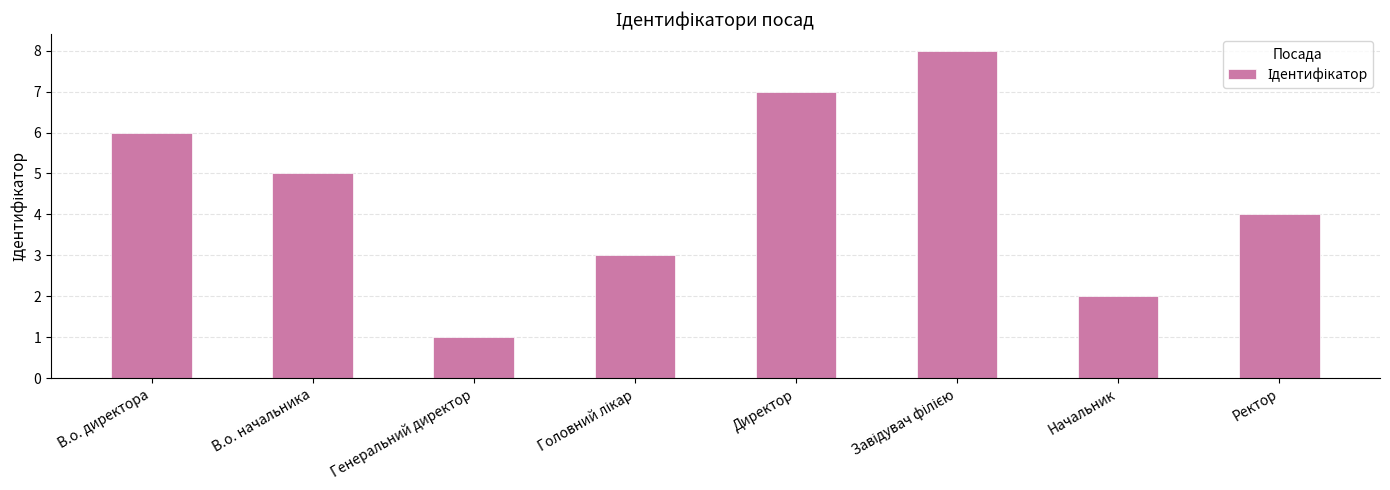

Are the bars horizontal?

No